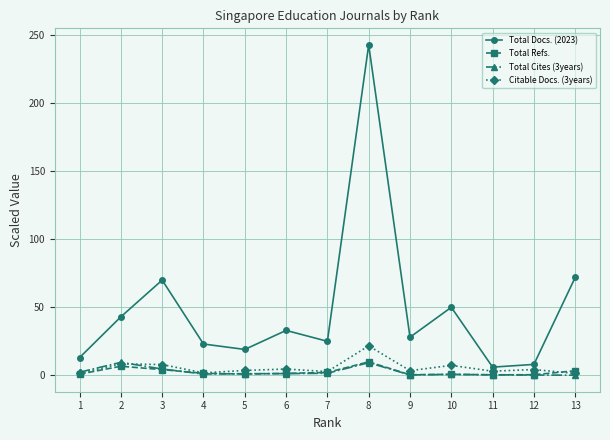

In Total Docs. (2023), how many points are higher than both neighbors (excluding endpoints)?

4